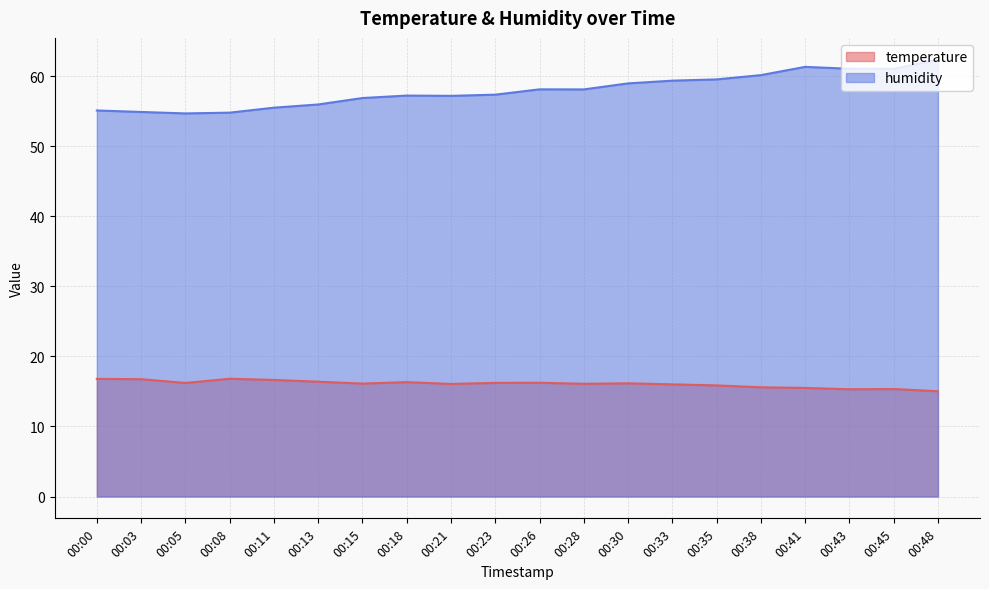

Which category has the lowest value across all series?

00:48